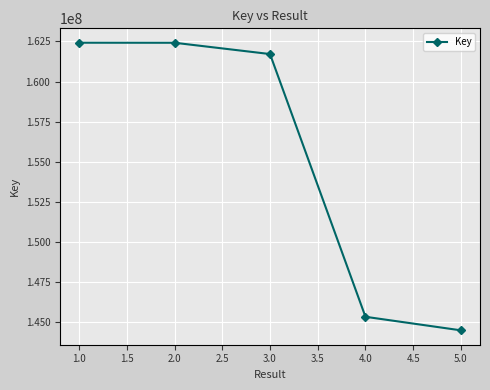

The value at 4.0 is 145337928. True or false?

True